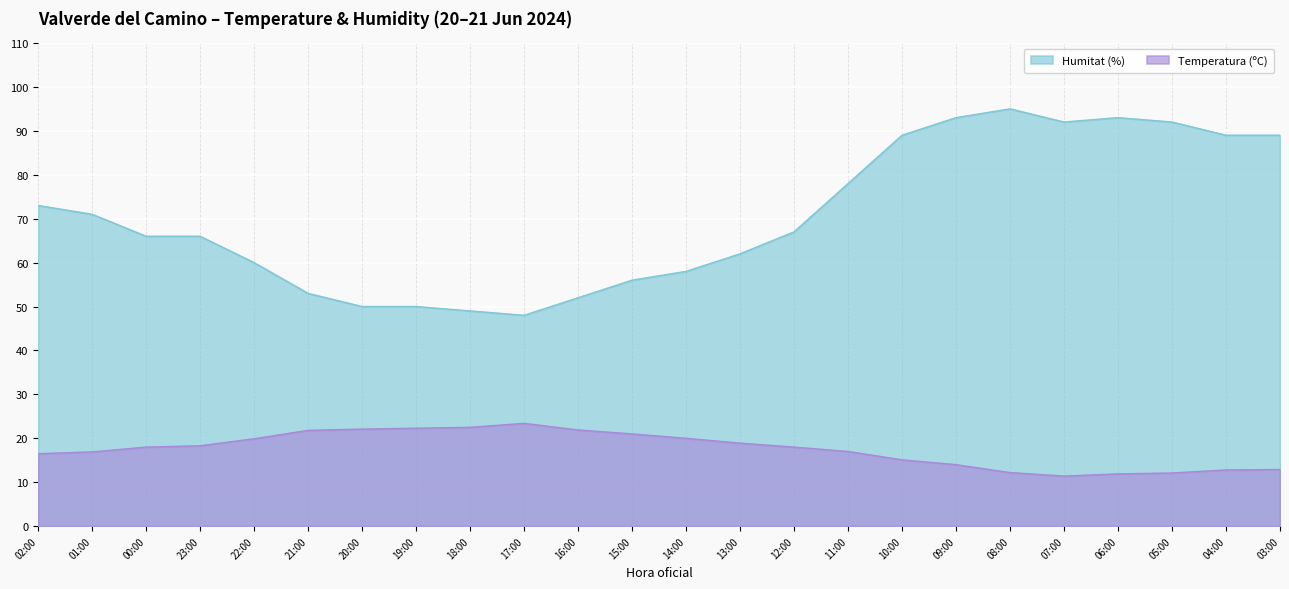

Is the value of Humitat (%) at 09:00 greater than the value of Temperatura (ºC) at 19:00?

Yes